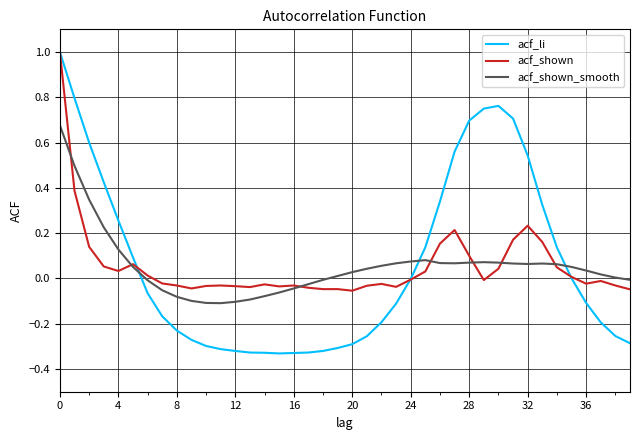

Reading right to left, extract all data points from this chart.

acf_li: -0.3	-0.3	-0.2	-0.1	0.0	0.1	0.3	0.5	0.7	0.8	0.8	0.7	0.6	0.3	0.1	-0.0	-0.1	-0.2	-0.3	-0.3	-0.3	-0.3	-0.3	-0.3	-0.3	-0.3	-0.3	-0.3	-0.3	-0.3	-0.3	-0.2	-0.2	-0.1	0.1	0.3	0.4	0.6	0.8	1.0
acf_shown: -0.0	-0.0	-0.0	-0.0	0.0	0.0	0.2	0.2	0.2	0.0	-0.0	0.1	0.2	0.2	0.0	-0.0	-0.0	-0.0	-0.0	-0.1	-0.0	-0.0	-0.0	-0.0	-0.0	-0.0	-0.0	-0.0	-0.0	-0.0	-0.0	-0.0	-0.0	0.0	0.1	0.0	0.1	0.1	0.4	1.0
acf_shown_smooth: -0.0	0.0	0.0	0.0	0.1	0.1	0.1	0.1	0.1	0.1	0.1	0.1	0.1	0.1	0.1	0.1	0.1	0.1	0.0	0.0	0.0	-0.0	-0.0	-0.0	-0.1	-0.1	-0.1	-0.1	-0.1	-0.1	-0.1	-0.1	-0.1	-0.0	0.1	0.1	0.2	0.3	0.5	0.7